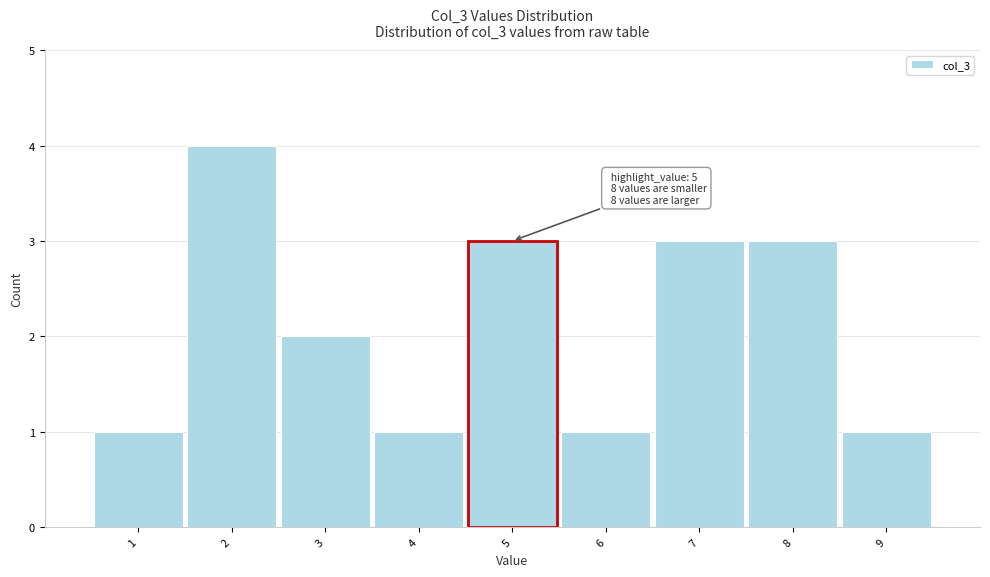

Reading left to right, list all the values displayed in this chart.

1=1	2=4	3=2	4=1	5=3	6=1	7=3	8=3	9=1